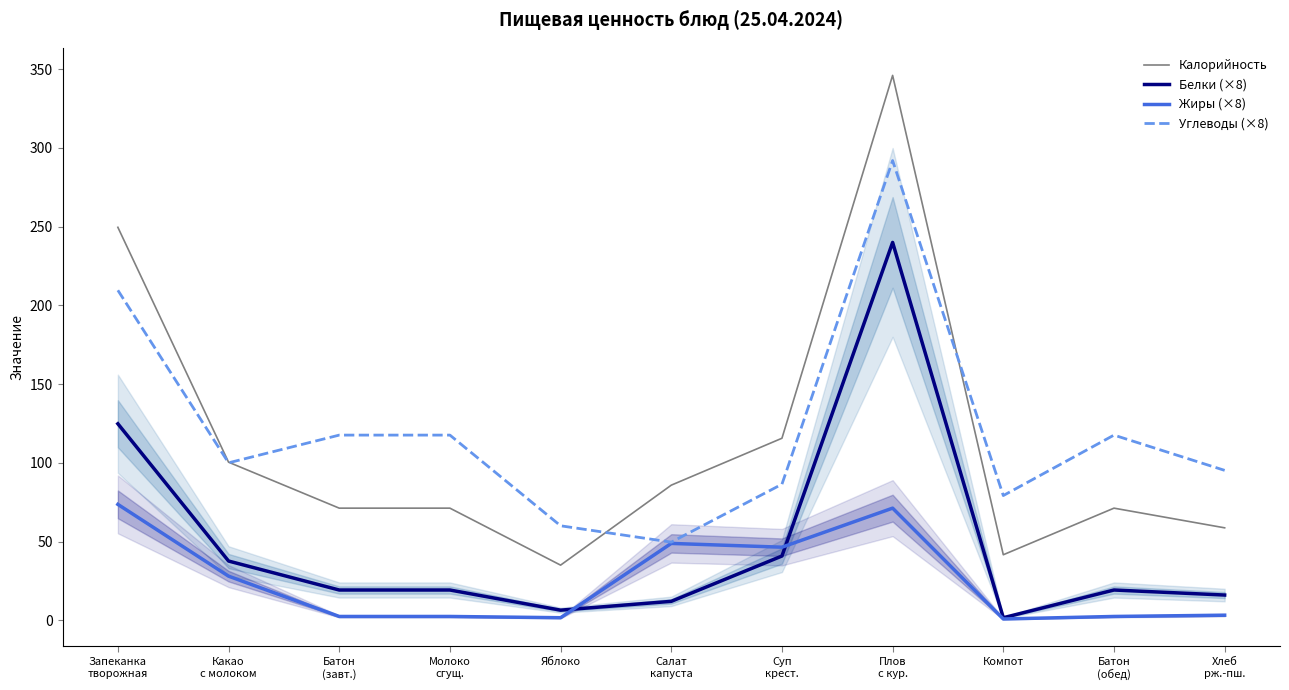

Which series has the largest total across all categories?

Углеводы (×8)